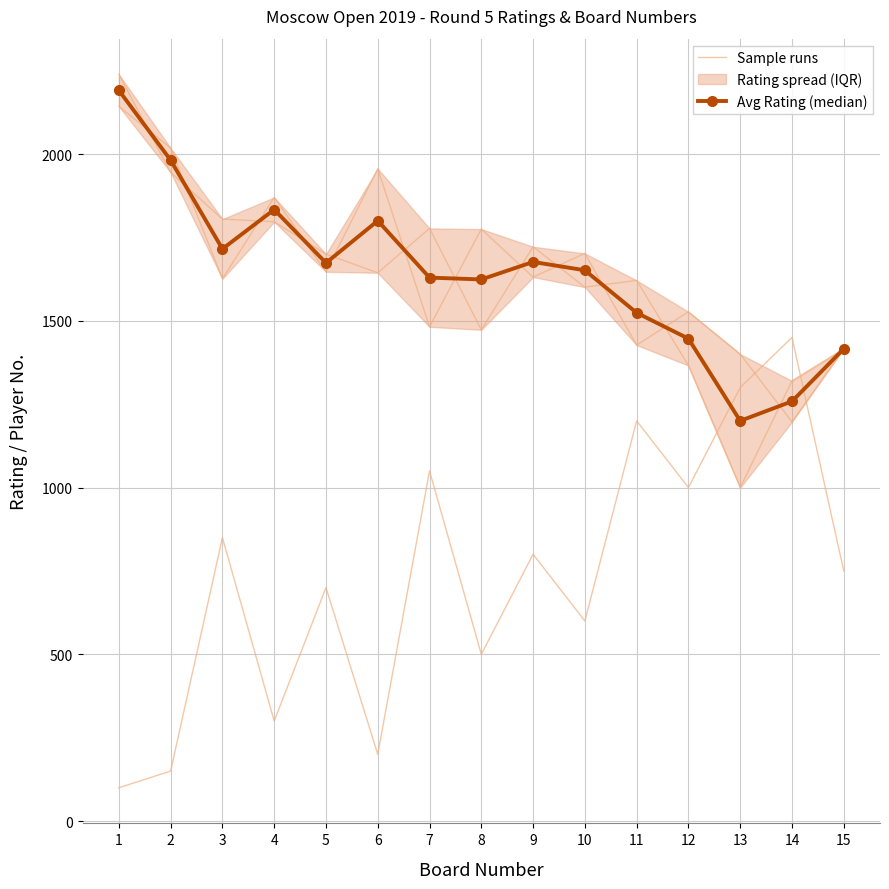

True or false: Sample runs and Avg Rating (median) intersect in this chart.

True